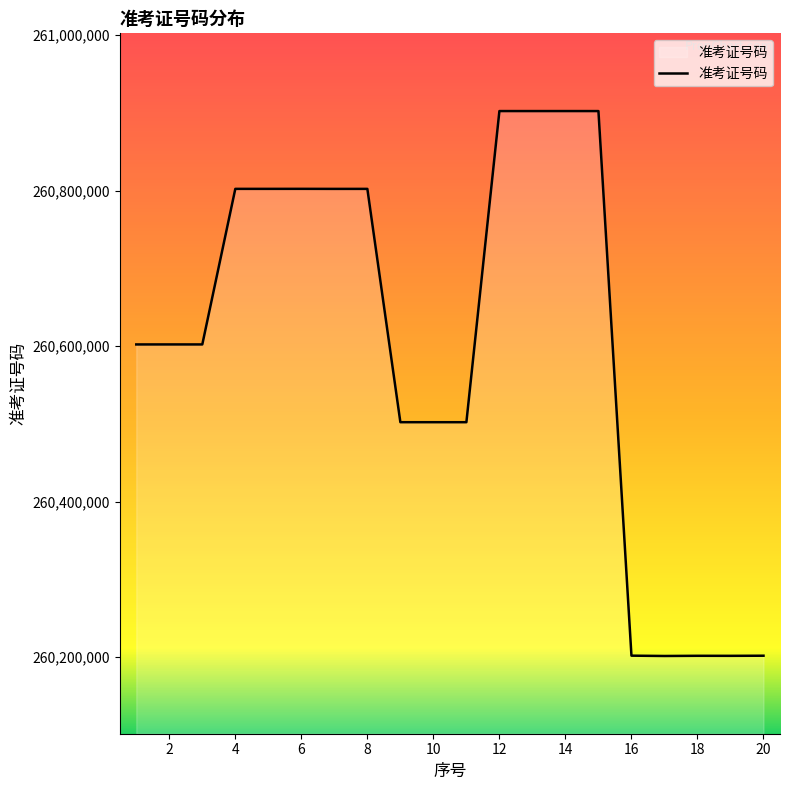

What is the difference between the maximum and minimum values?

701030